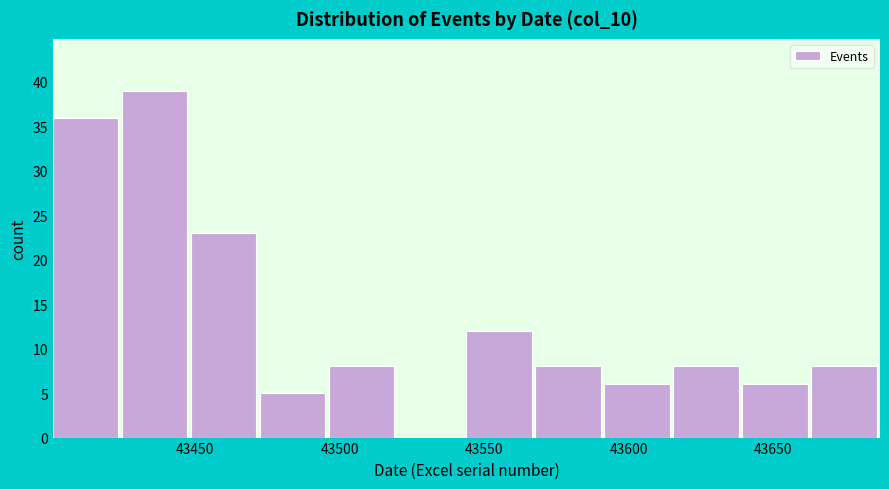

What is the height of the bar covering 43450 to 43470 on the x-axis? Neither the bar edges nor the heights are printed on the chart, so give them approximately, as read against the axes.

23